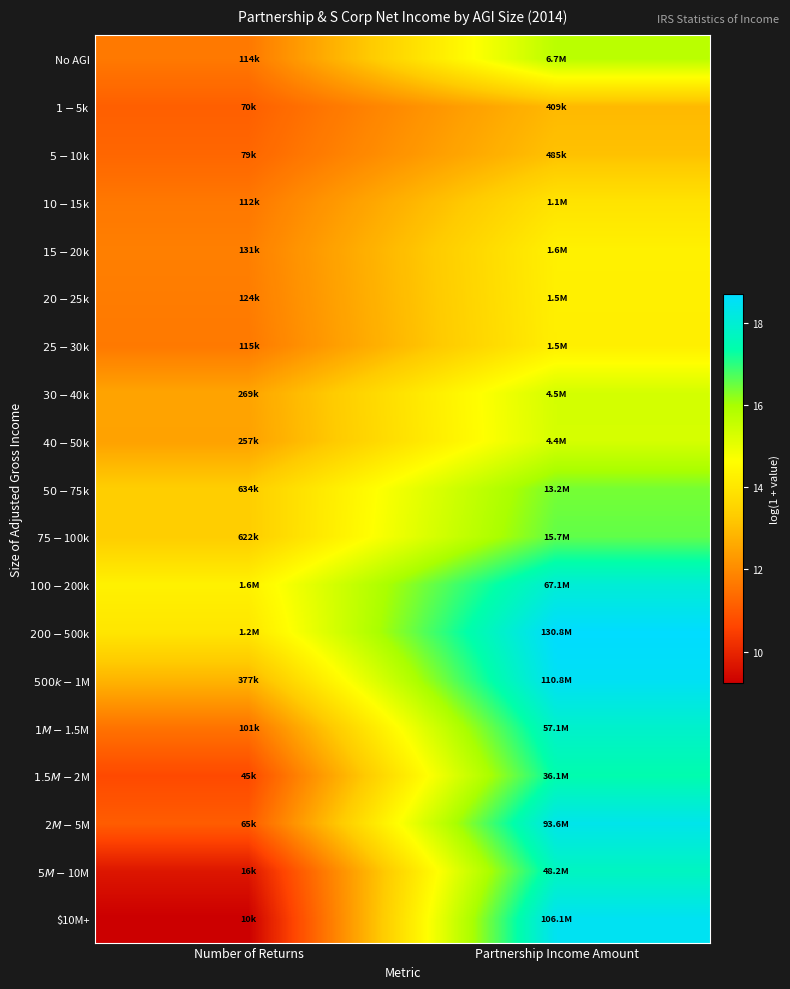

Rank the series at Number of Returns from highest to lowest value.

$100-$200k, $200-$500k, $50-$75k, $75-$100k, $500k-$1M, $30-$40k, $40-$50k, $15-$20k, $20-$25k, $25-$30k, No AGI, $10-$15k, $1M-$1.5M, $5-$10k, $1-$5k, $2M-$5M, $1.5M-$2M, $5M-$10M, $10M+